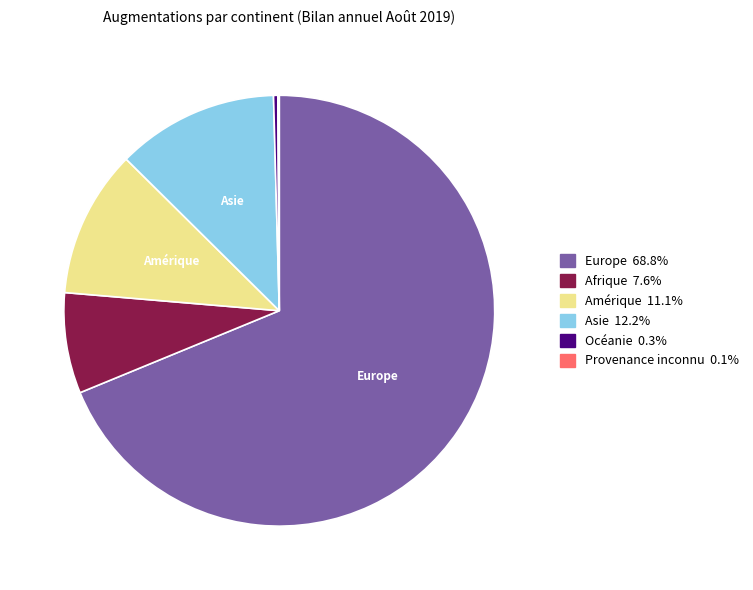

Which slice is the largest?

Europe